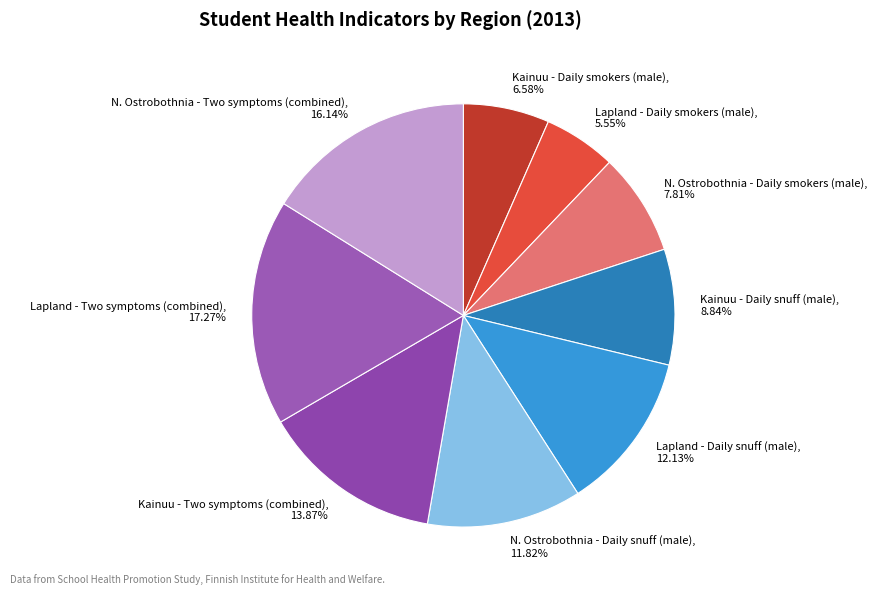

Between Kainuu - Daily smokers (male) and Lapland - Daily smokers (male), which is larger?

Kainuu - Daily smokers (male)